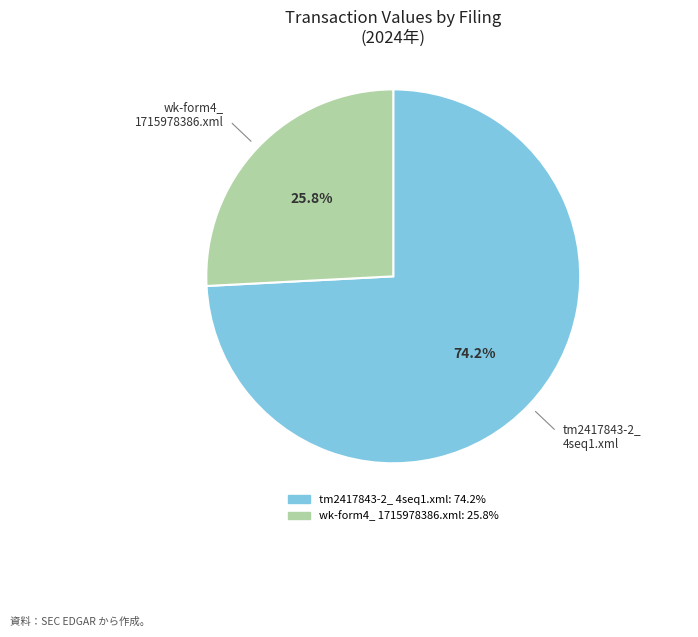

Which category has the smallest portion of the pie?

wk-form4_ 1715978386.xml